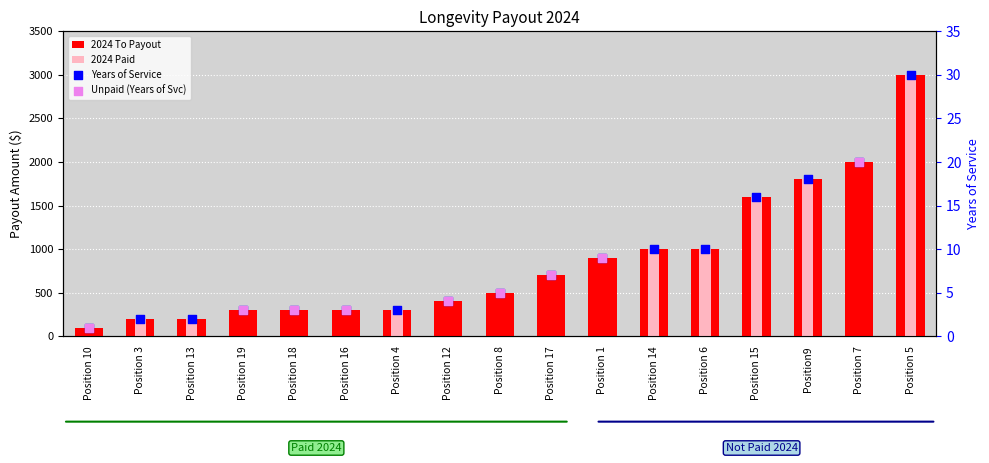

Which series has the widest spread of Y values?

2024 Paid